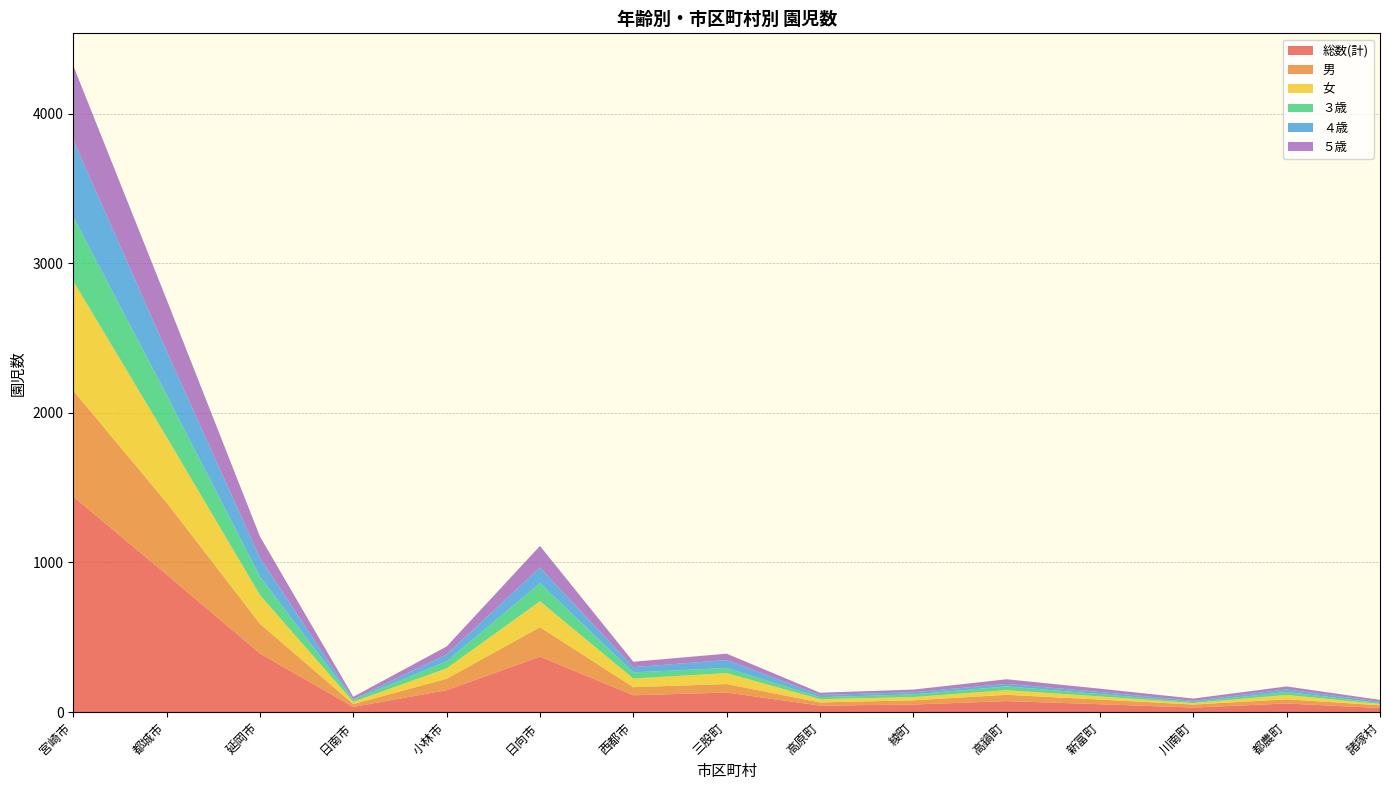

Reading right to left, what are all the values shown in this chart?

総数(計): 諸塚村=27	都農町=57	川南町=30	新富町=52	高鍋町=73	綾町=50	高原町=43	三股町=130	西都市=112	日向市=370	小林市=146	日南市=34	延岡市=391	都城市=919	宮崎市=1440
男: 諸塚村=18	都農町=28	川南町=20	新富町=31	高鍋町=42	綾町=28	高原町=21	三股町=57	西都市=54	日向市=197	小林市=76	日南市=19	延岡市=199	都城市=481	宮崎市=708
女: 諸塚村=9	都農町=29	川南町=10	新富町=21	高鍋町=31	綾町=22	高原町=22	三股町=73	西都市=58	日向市=173	小林市=70	日南市=15	延岡市=192	都城市=438	宮崎市=732
３歳: 諸塚村=6	都農町=20	川南町=6	新富町=16	高鍋町=25	綾町=18	高原町=13	三股町=34	西都市=41	日向市=121	小林市=47	日南市=13	延岡市=123	都城市=282	宮崎市=430
４歳: 諸塚村=9	都農町=17	川南町=9	新富町=14	高鍋町=17	綾町=14	高原町=15	三股町=53	西都市=35	日向市=104	小林市=46	日南市=5	延岡市=125	都城市=292	宮崎市=513
５歳: 諸塚村=12	都農町=20	川南町=15	新富町=22	高鍋町=31	綾町=18	高原町=15	三股町=43	西都市=36	日向市=145	小林市=53	日南市=16	延岡市=143	都城市=345	宮崎市=497